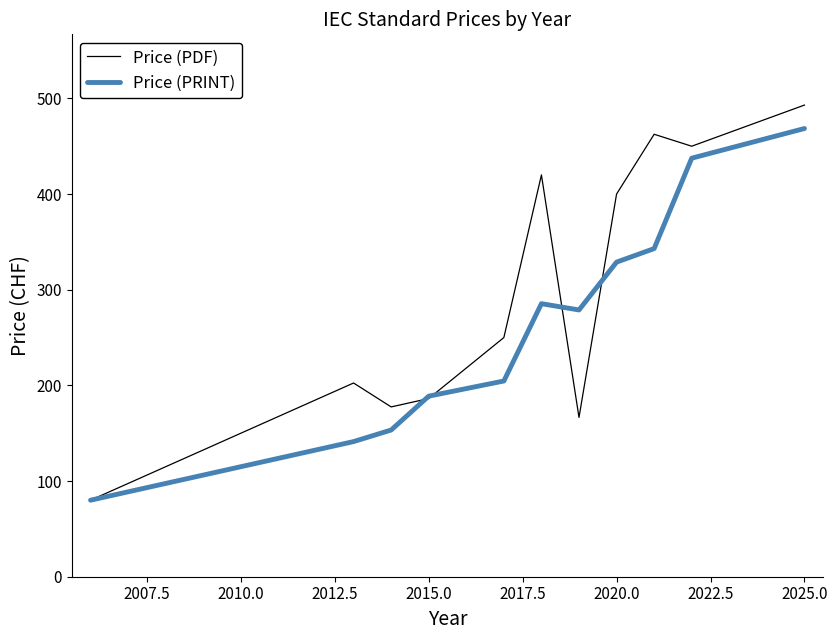

List the series in order of their overall mean, lowest first.

Price (PRINT), Price (PDF)